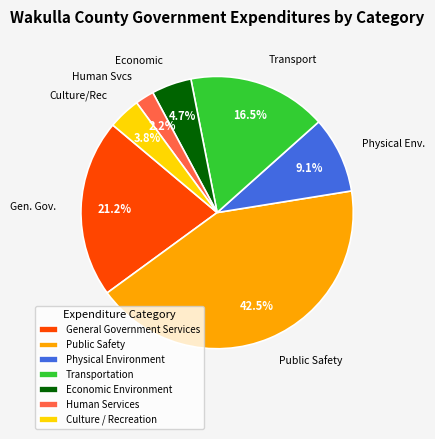

To the nearest percent, what percentage of the pie is General Government Services?

21%